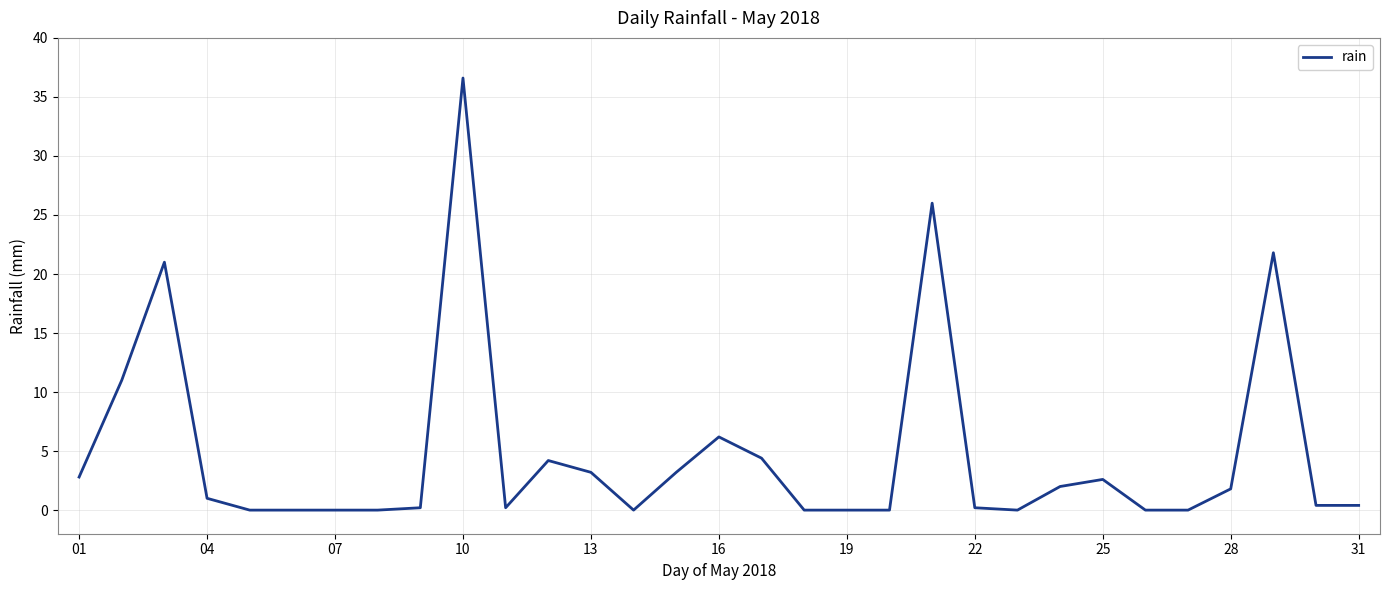

What is the difference between the maximum and minimum values?

36.6